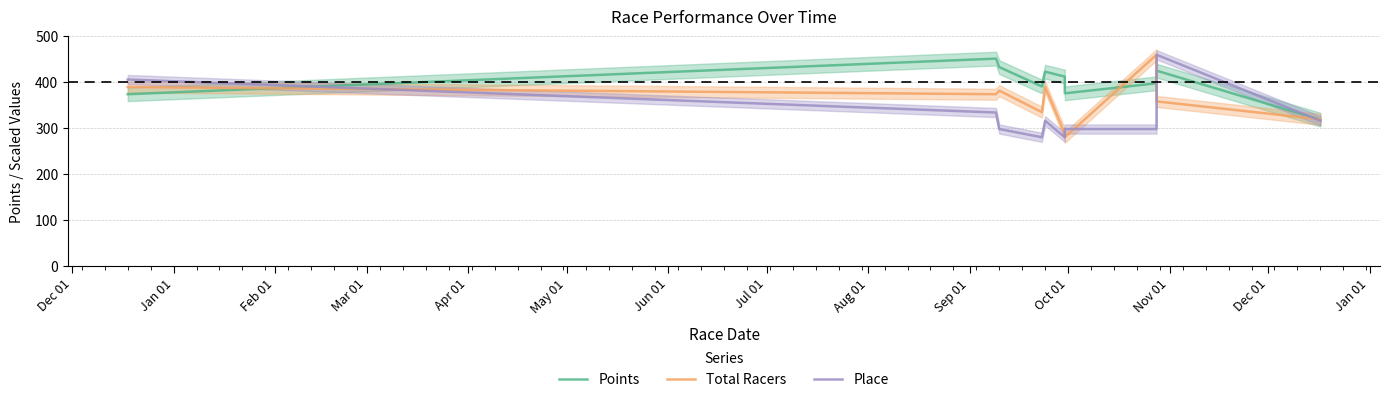

Reading left to right, list all the values displayed in this chart.

Points: 373.9	451.6	433.1	390.9	423.0	412.4	375.9	397.8	425.3	318.4
Total Racers: 389.6	373.9	381.7	334.8	389.6	287.8	280.0	460.0	358.3	319.1
Place: 406.0	334.0	298.0	280.0	316.0	280.0	298.0	298.0	460.0	316.0